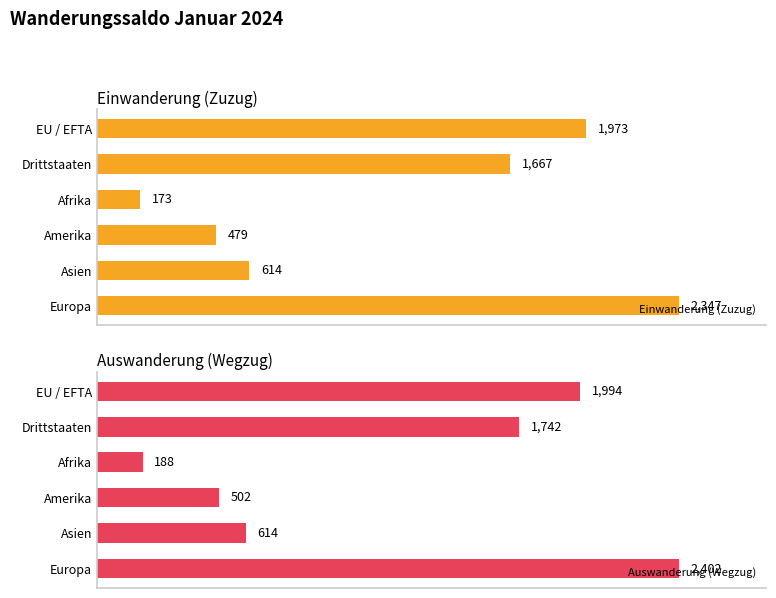

How many bars are there in total?

12